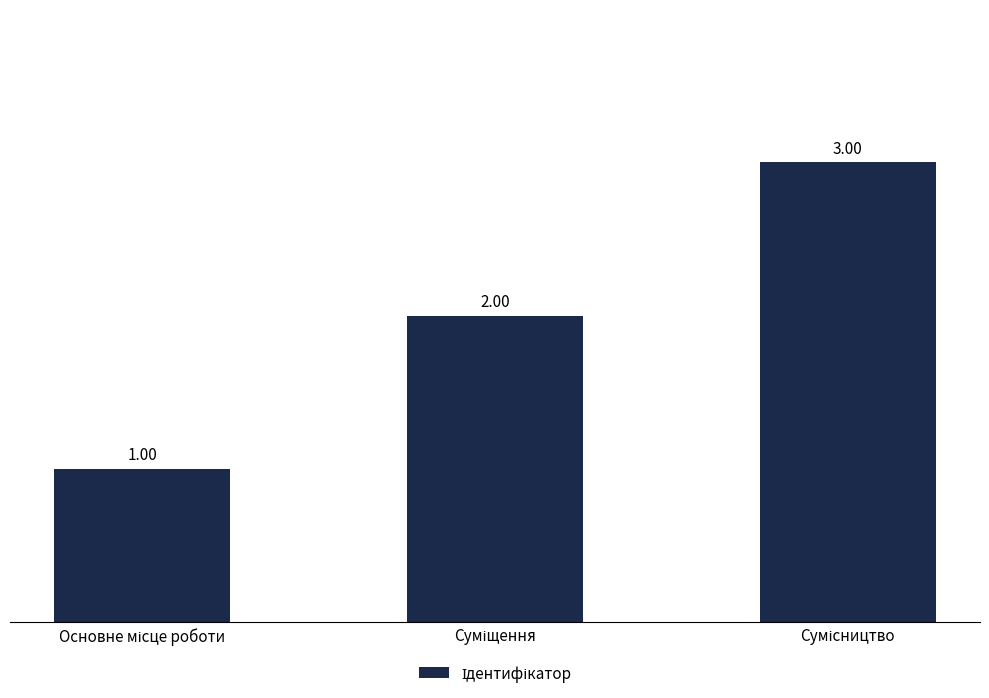

What is the label of the 3rd bar from the left?

Сумісництво